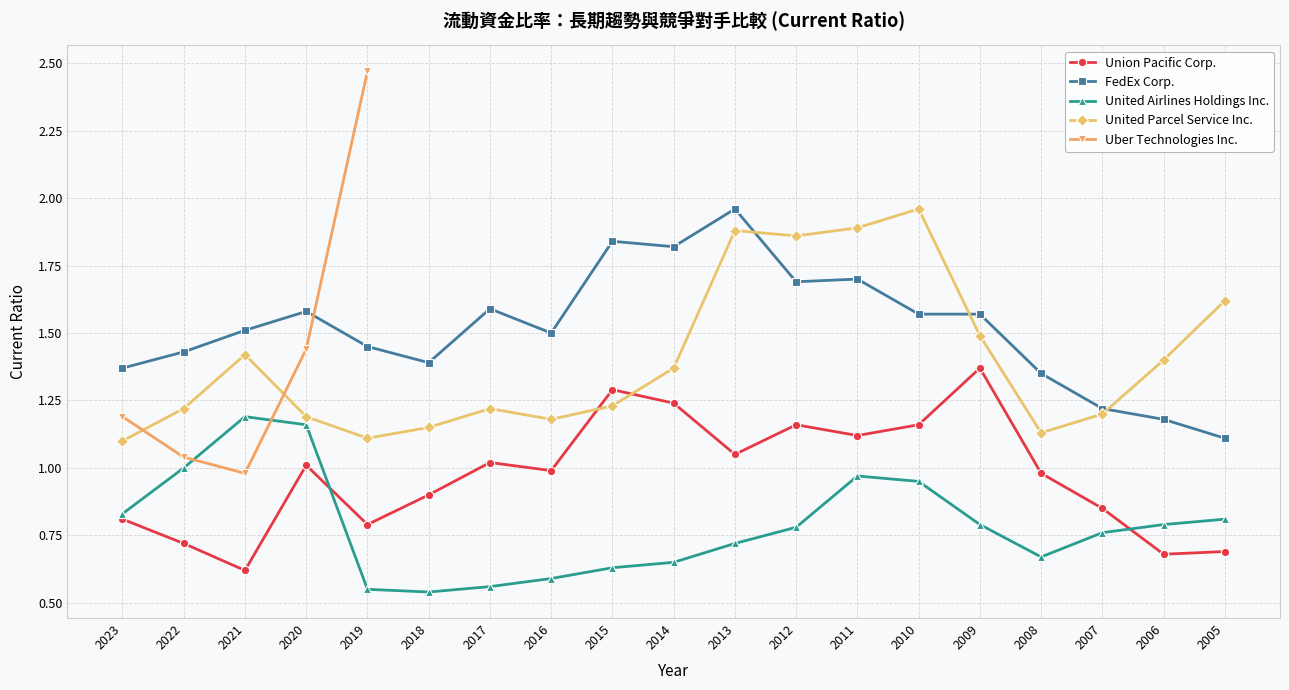

What is the average value of the United Airlines Holdings Inc. series?

0.8